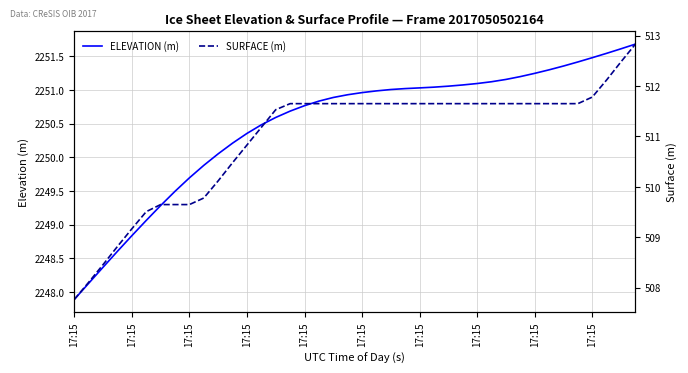

At which category is the sum across all series the highest?

39